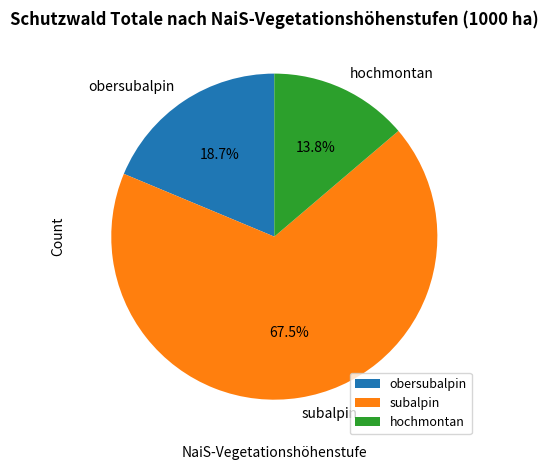

Is it true that hochmontan is 22% of the pie?

False